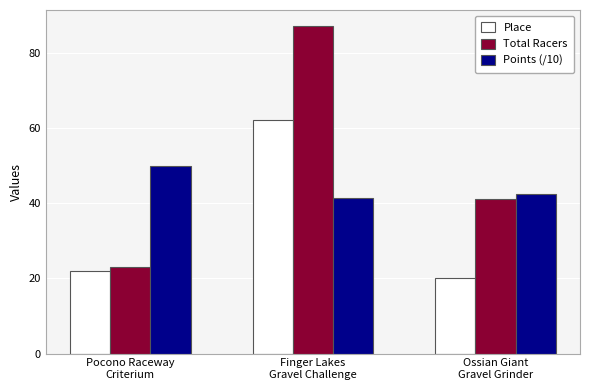

Between Pocono Raceway
Criterium and Ossian Giant
Gravel Grinder, which series saw the biggest shift?

Total Racers